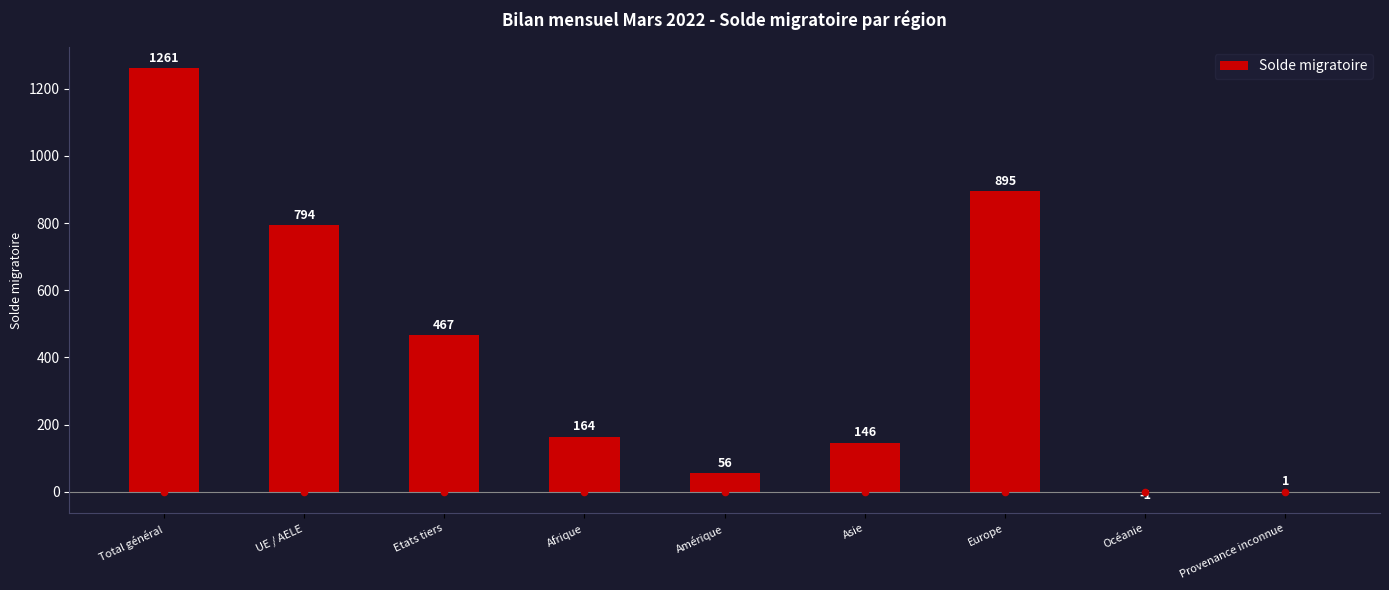

What is the change in value from Europe to Océanie?

-896